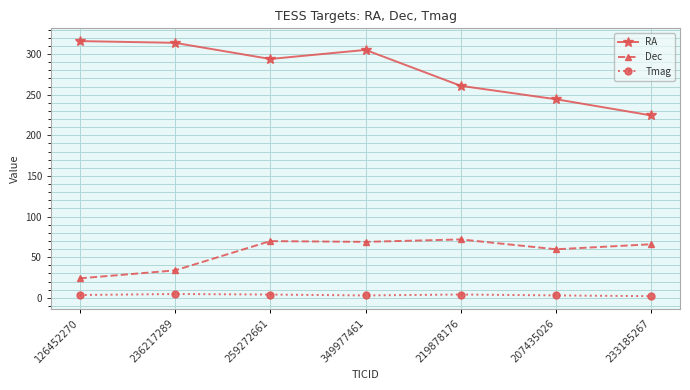

Which series has the widest spread of values?

RA